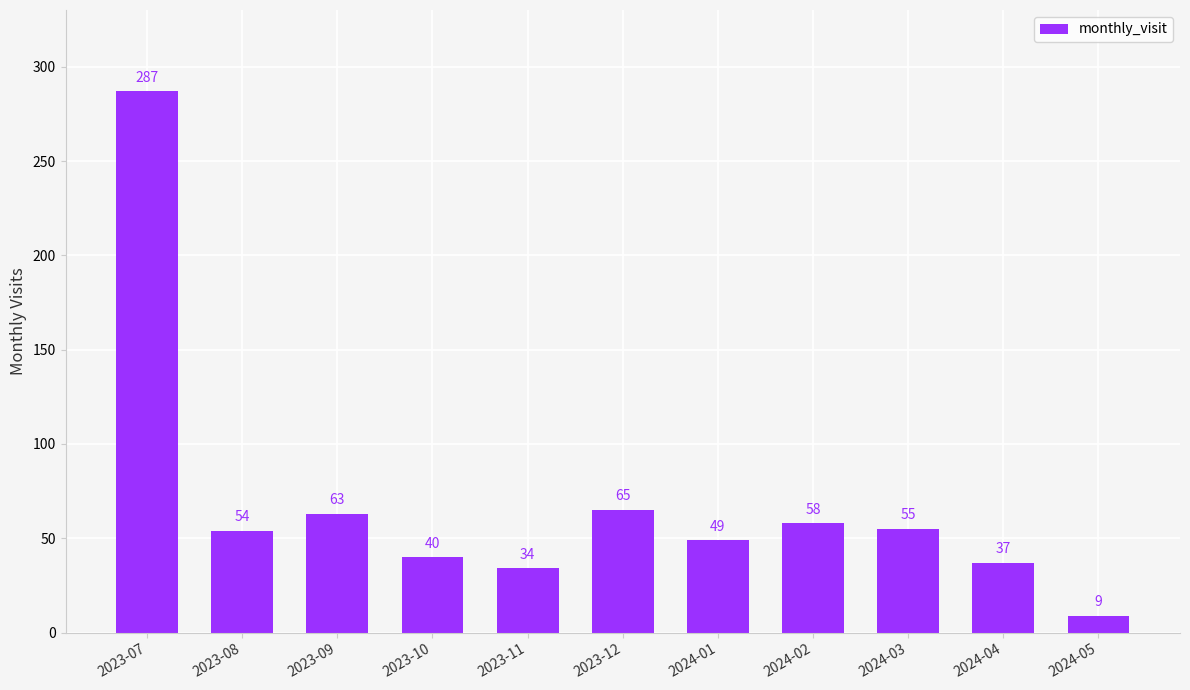

What is the difference between the second highest and minimum values?

56